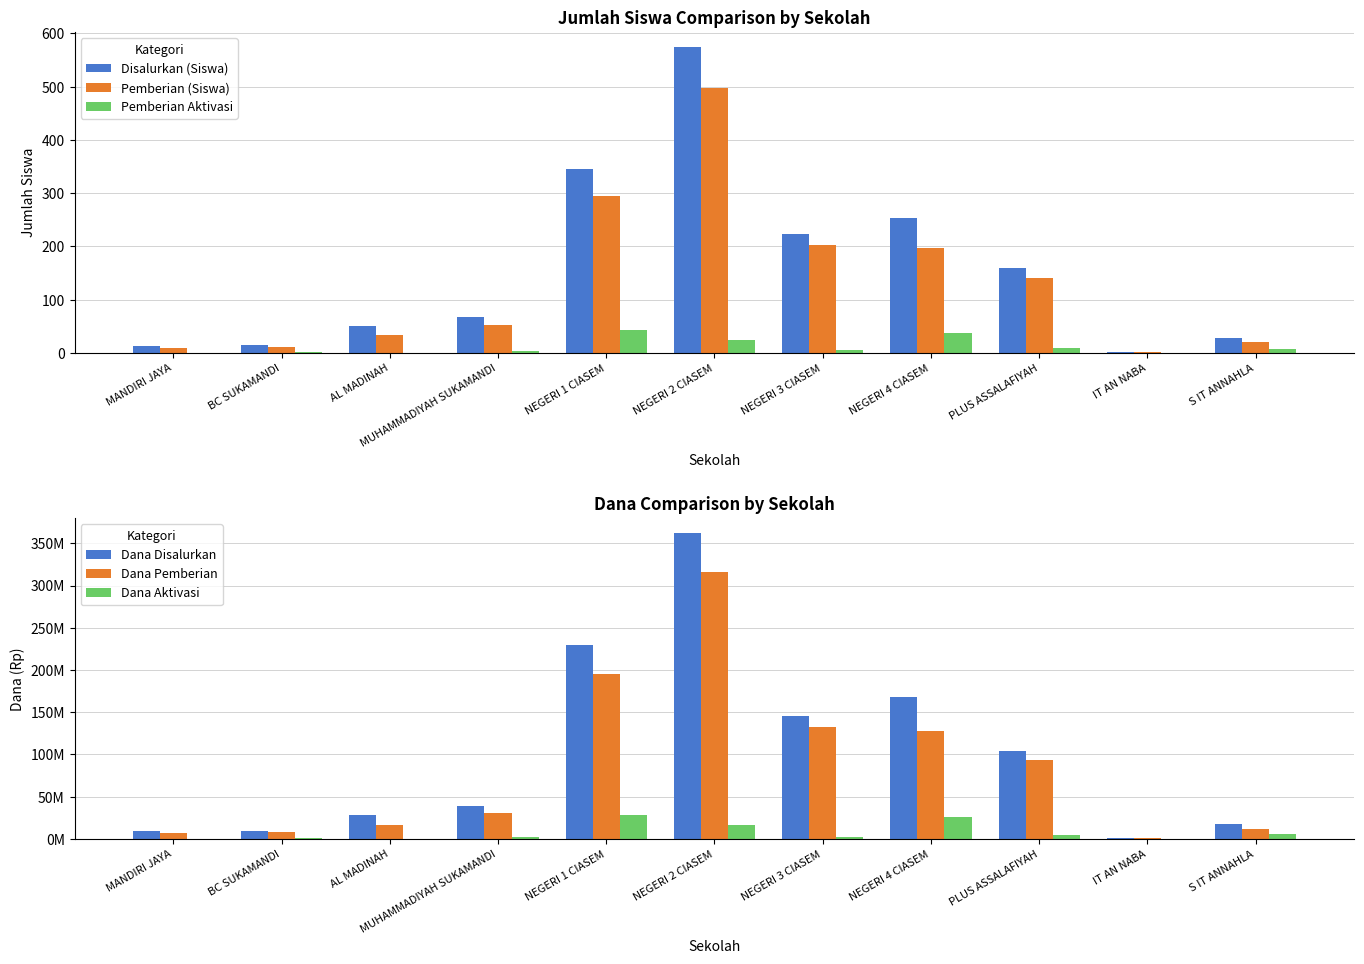

At which category is the sum across all series the highest?

NEGERI 2 CIASEM